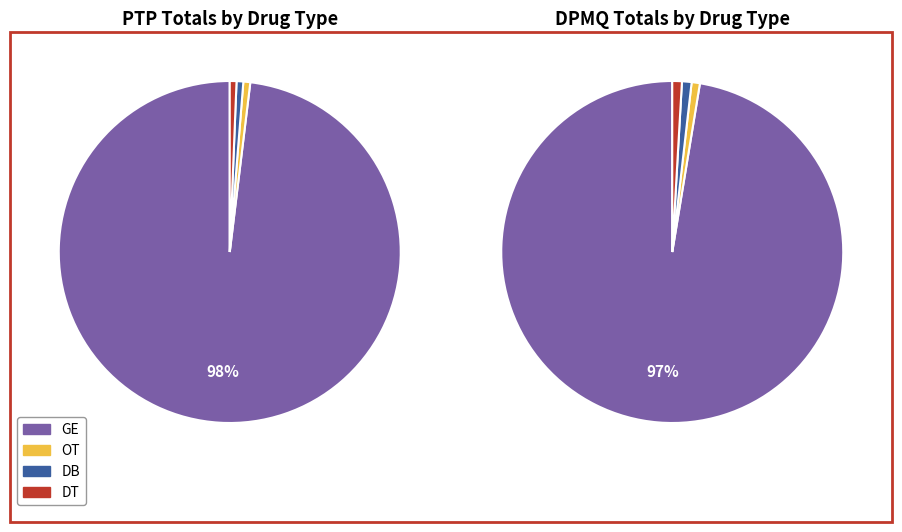

Combined, do DB and OT account for over 50%?

No